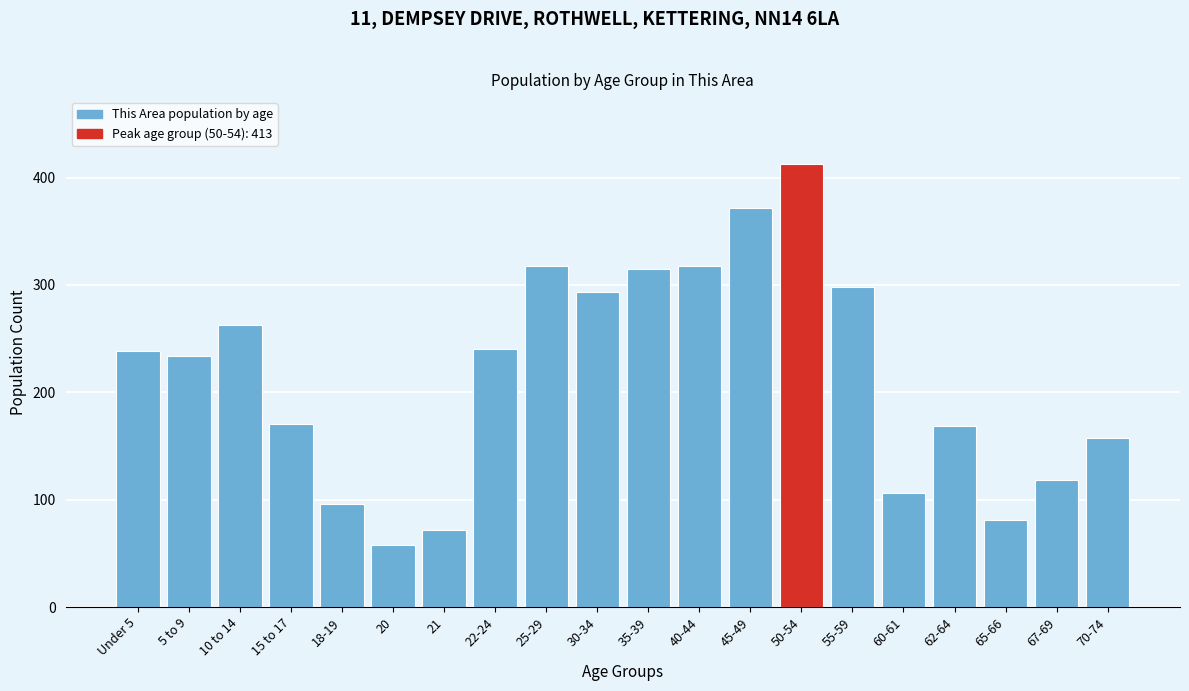

Which label corresponds to the smallest value in the chart?

20